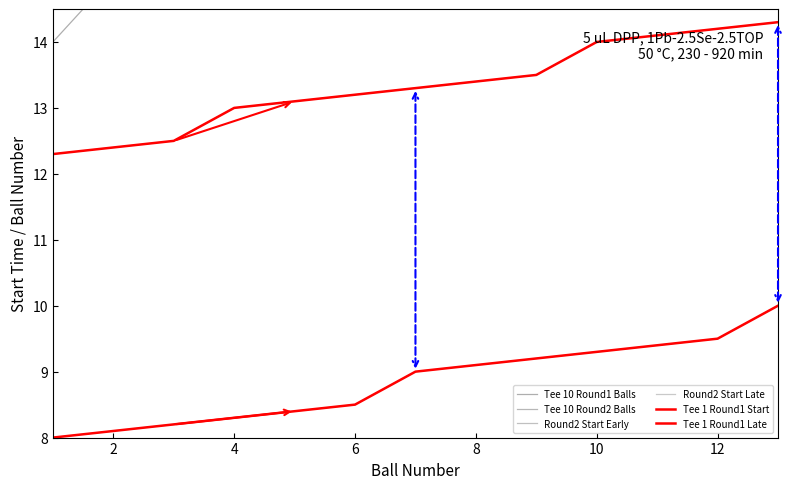

True or false: Round2 Start Late has a value of 13.1 at 8.

True